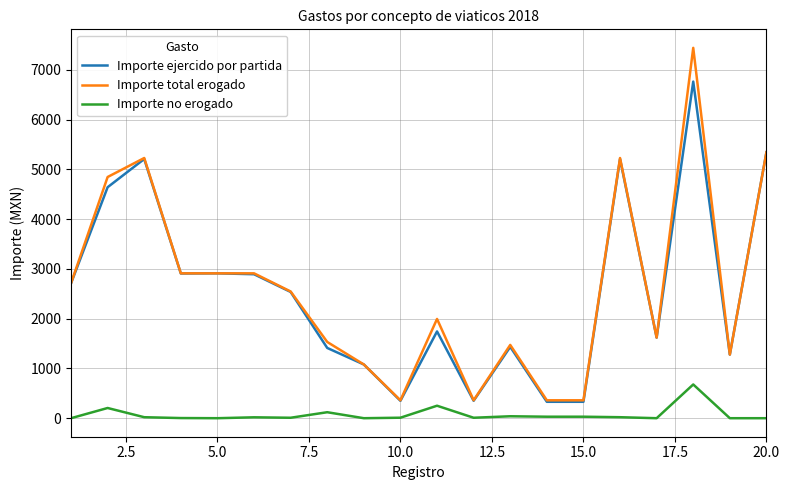

True or false: Importe total erogado and Importe no erogado intersect in this chart.

False